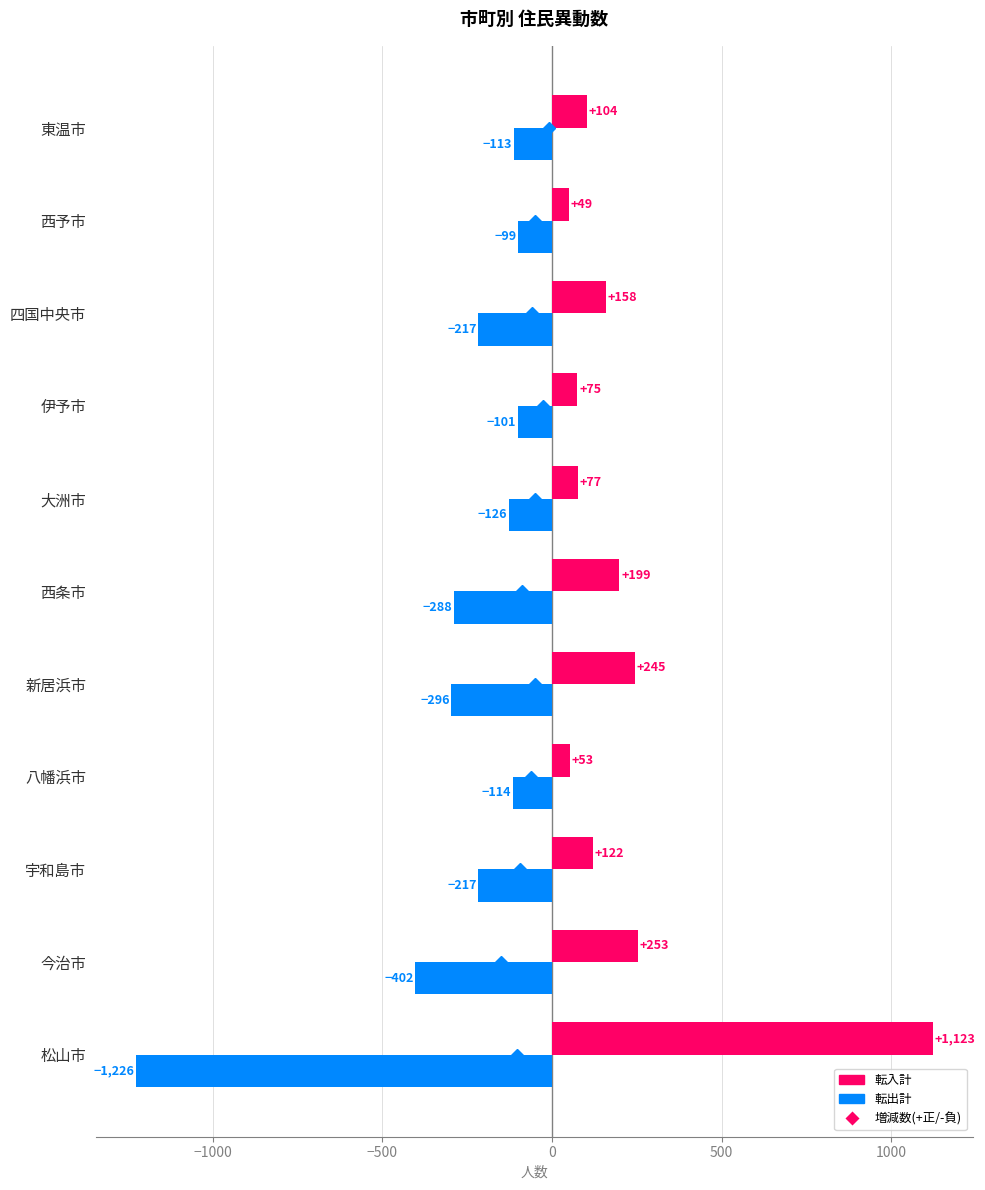

What is the average value of the 転入計 series?

223